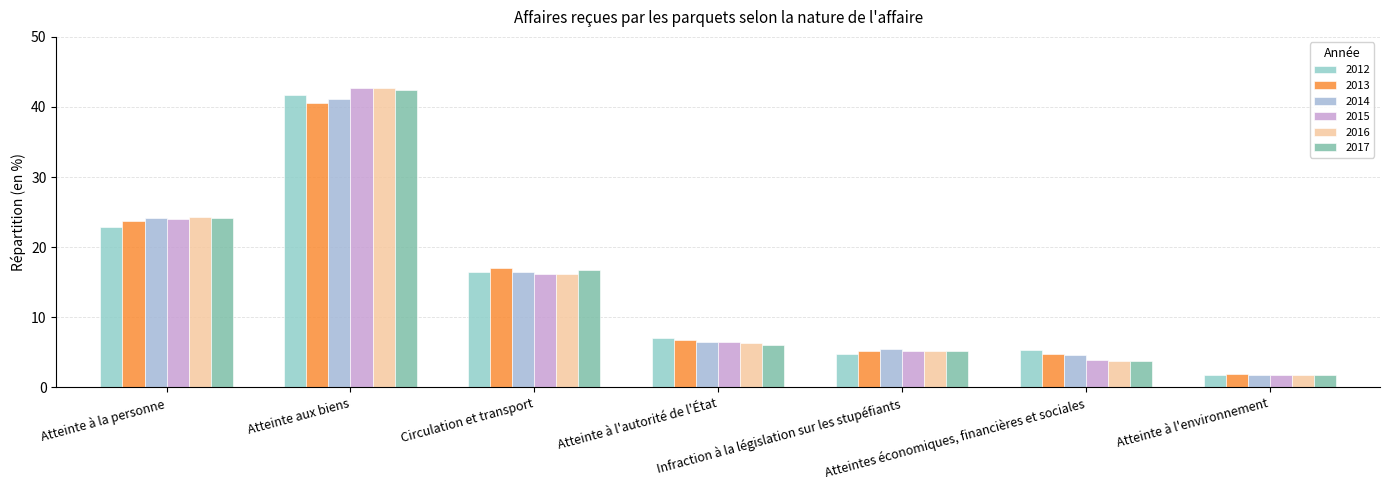

Between Atteinte aux biens and Atteinte à l'autorité de l'État, which series saw the biggest shift?

2016